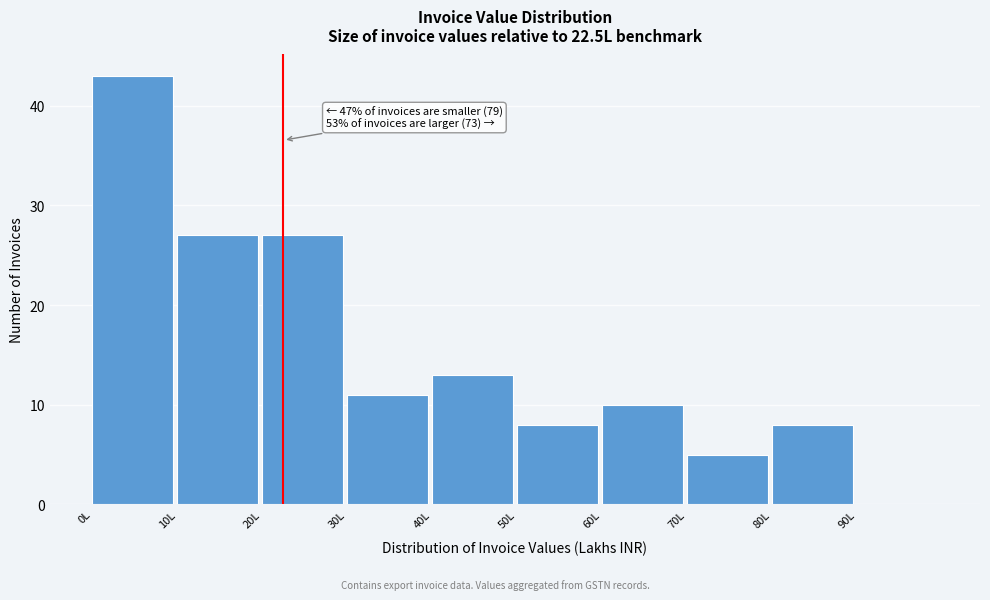

Which range on the x-axis has the tallest bar?

0 to 10